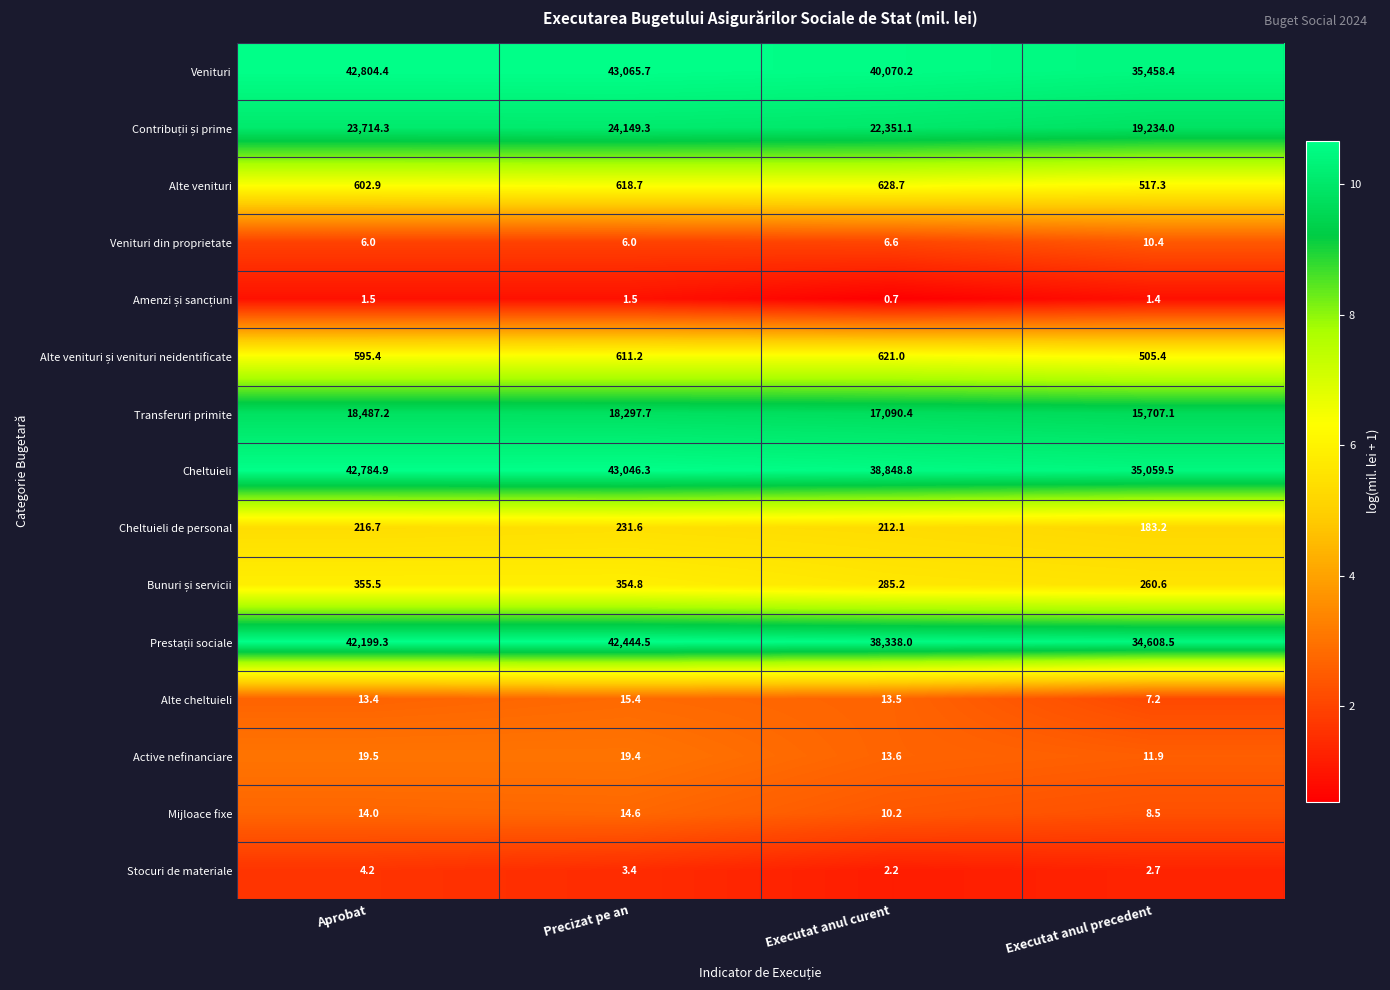

Which series has the largest total across all categories?

Venituri